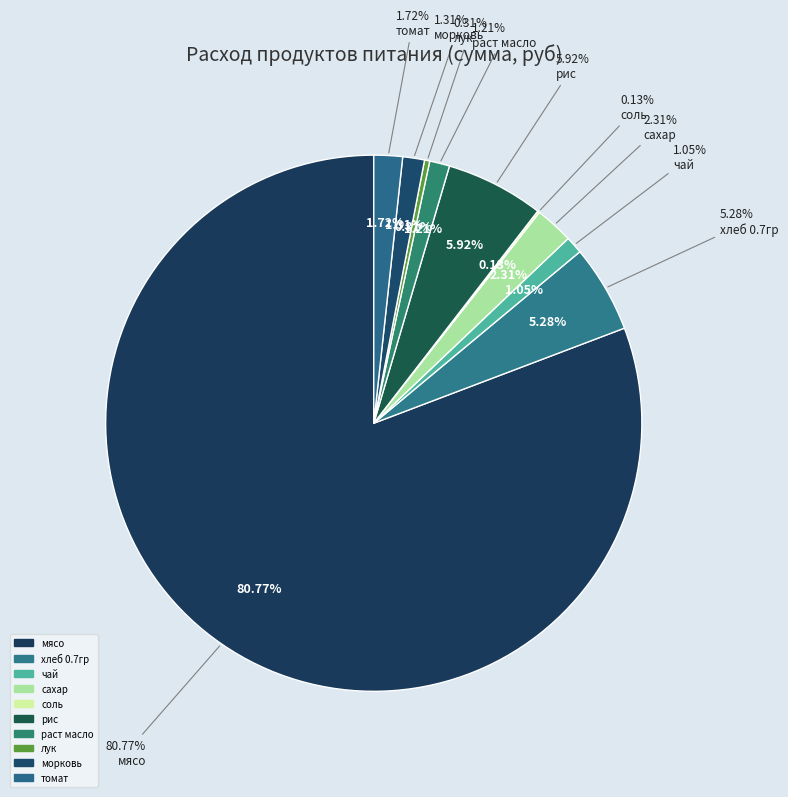

Is it true that соль is 11% of the pie?

False